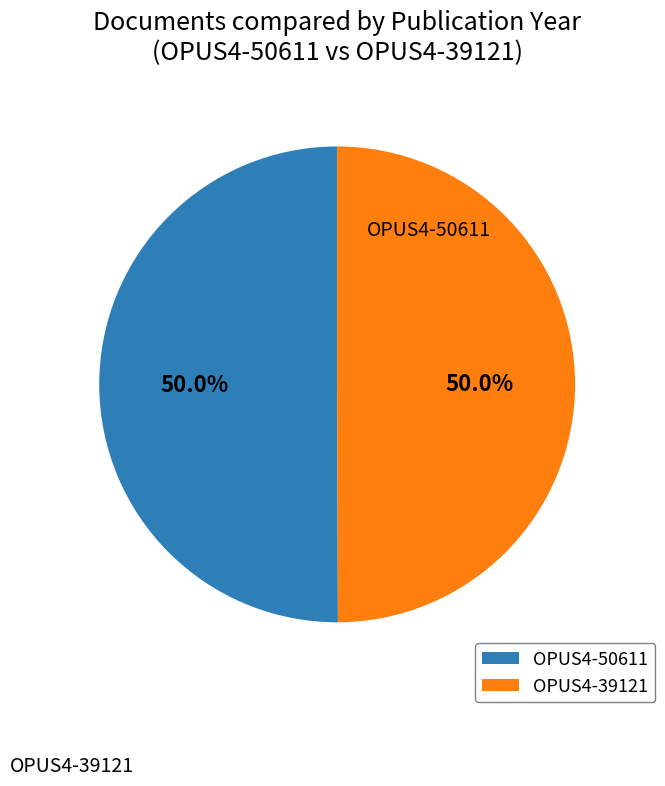

What percentage do OPUS4-39121 and OPUS4-50611 together represent?

100.0%